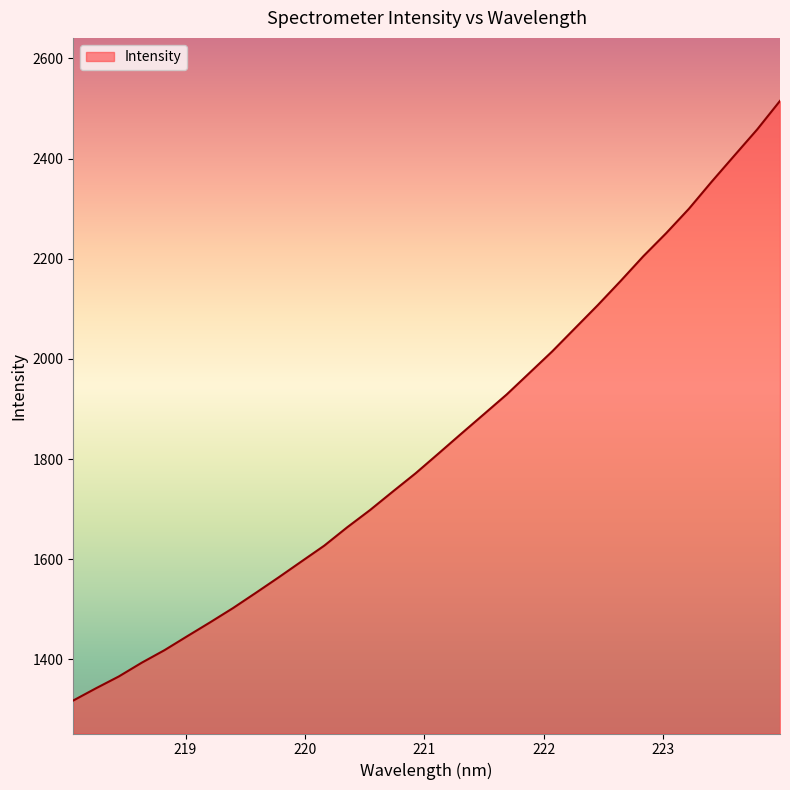

What is the smallest value displayed?

1317.9